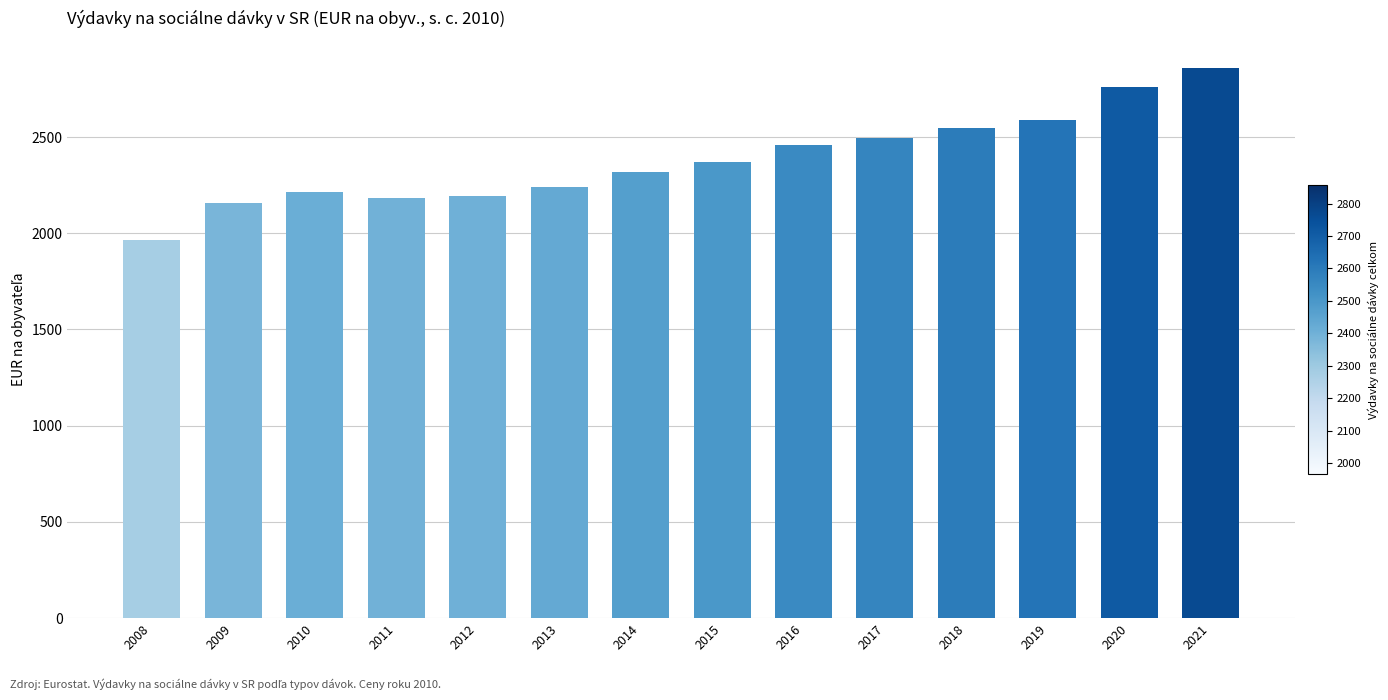

What is the difference between the values at 2013 and 2014?

77.2